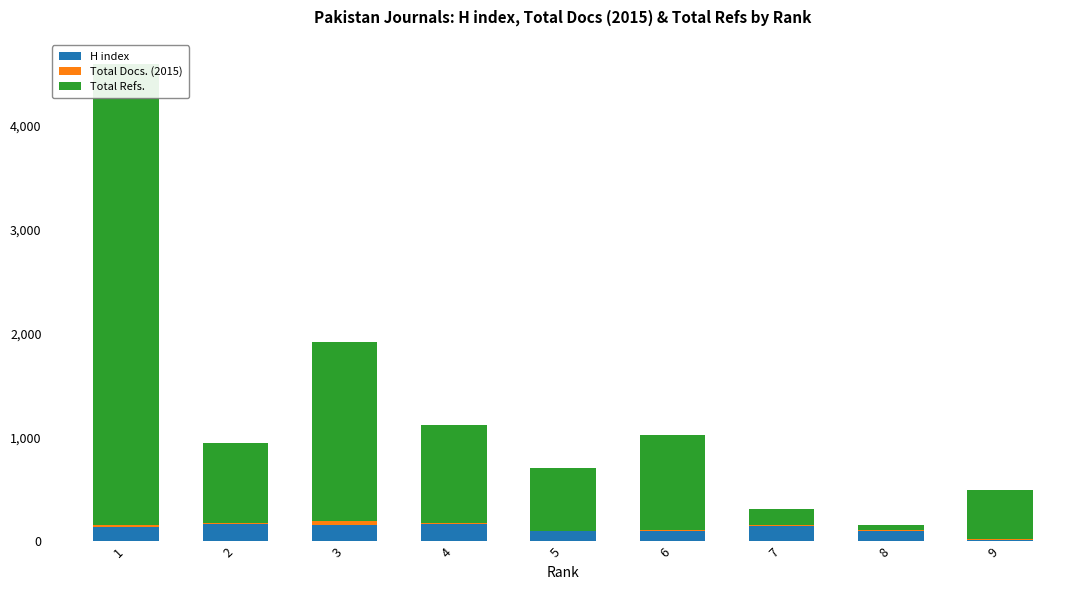

Where does the H index series first go above 140?

2